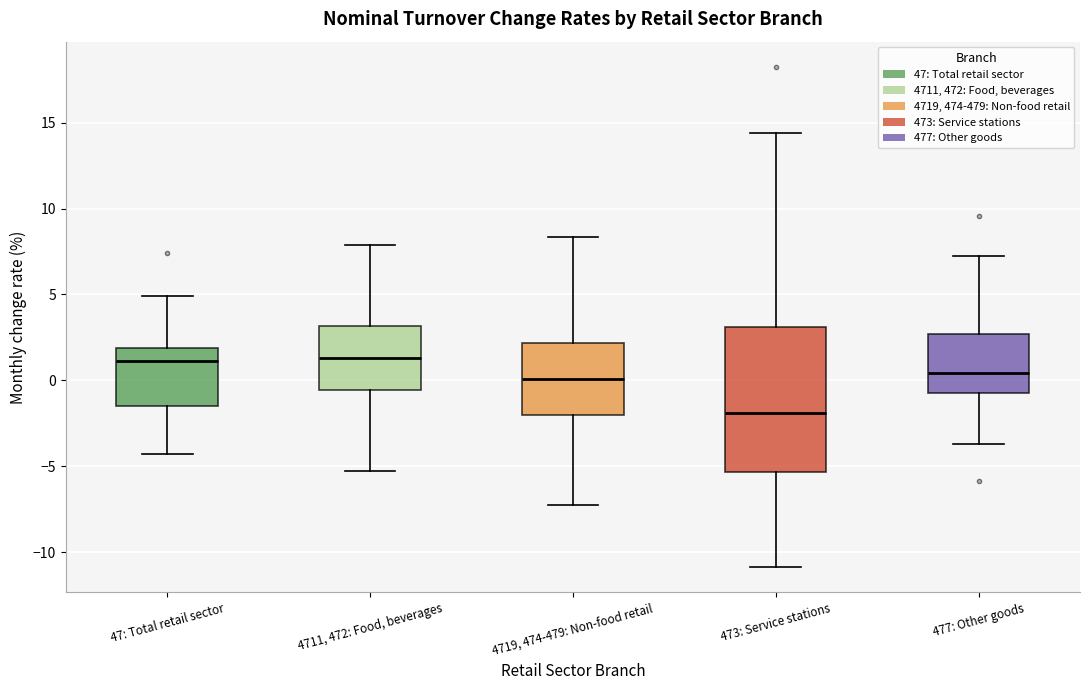

Where does the median line of the box for 473: Service stations sit on the y-axis? The values are not printed on the chart, so give them approximately, as read against the axis.

-2.0